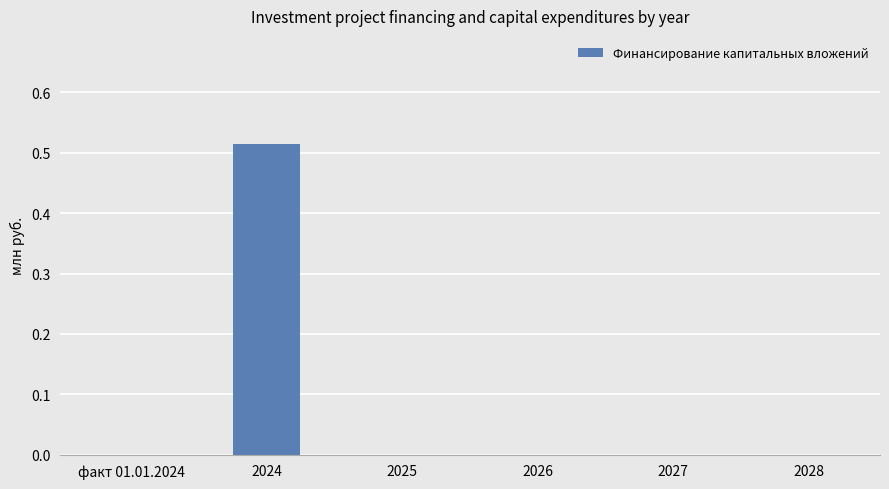

Is it true that the value at 2024 is 0.2?

False